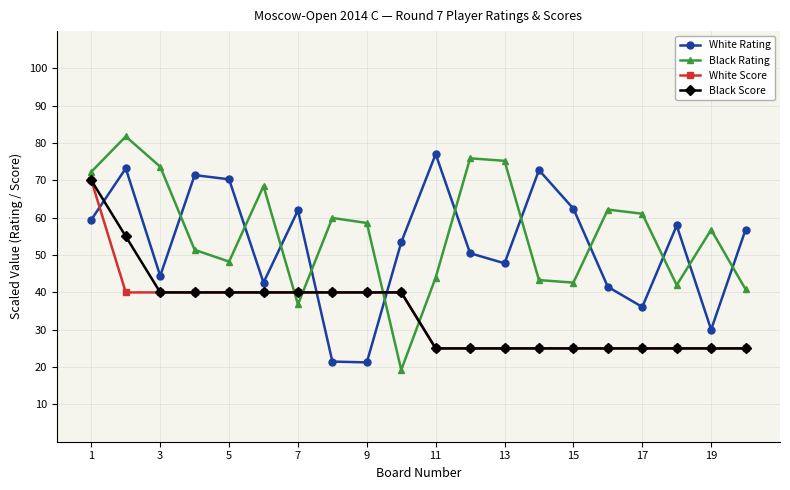

Does the chart have visible grid lines?

Yes